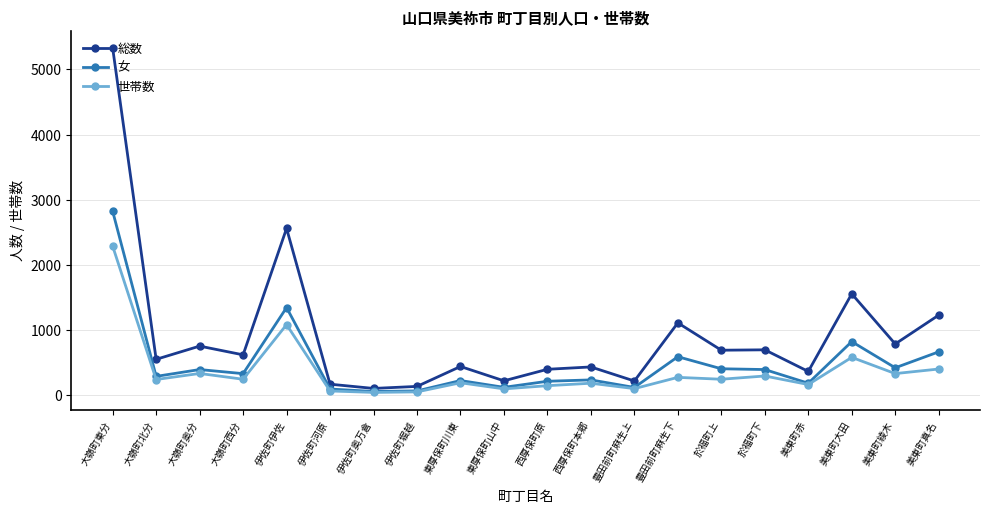

What is the difference between the 世帯数 values at 大嶺町東分 and 豊田前町麻生上?

2188